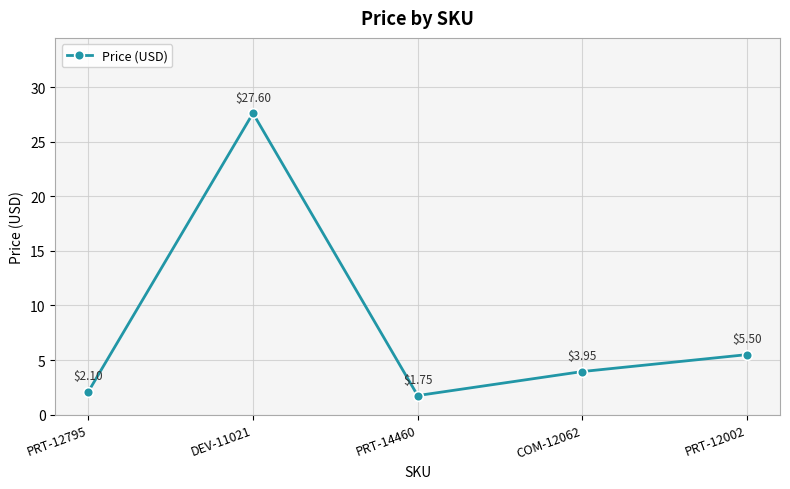

How many data points does each series have?

5